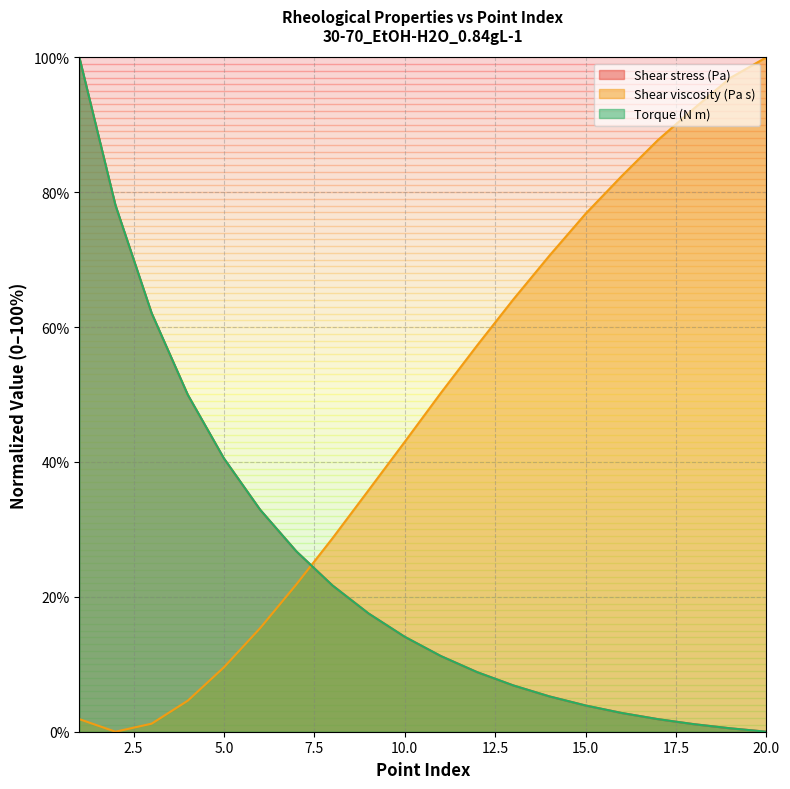

What is the value of the Torque (N m) point at the 2nd from the left?

78.1